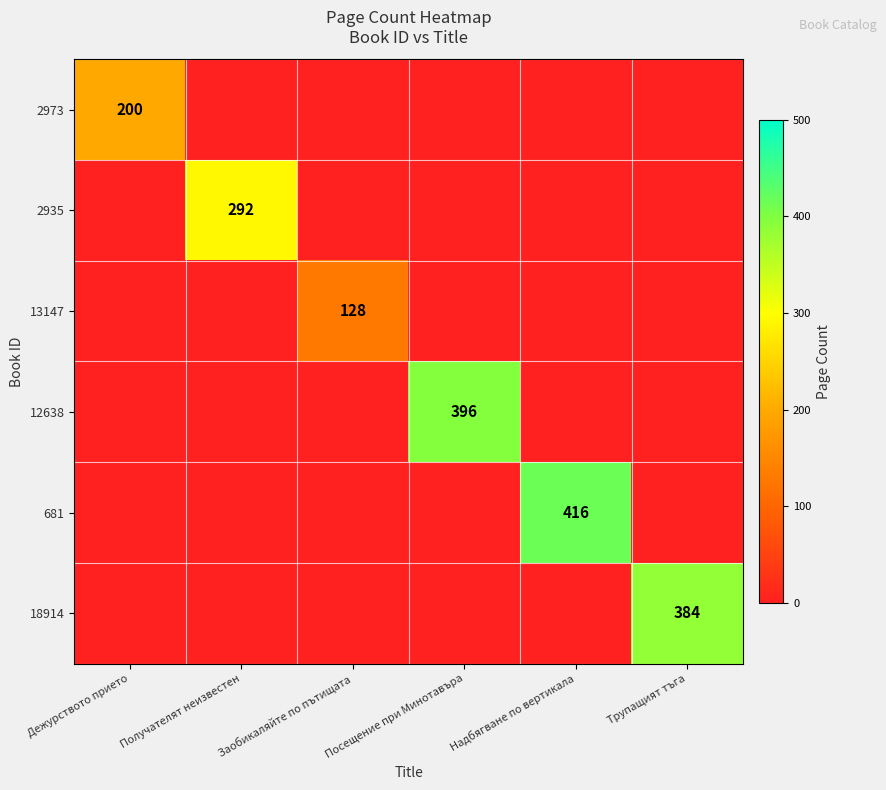

The value of 13147 at Надбягване по вертикала is 0. True or false?

True